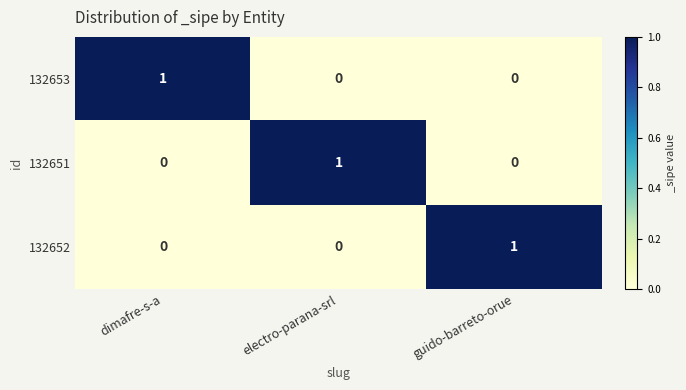

At which label does 132651 reach its peak?

electro-parana-srl